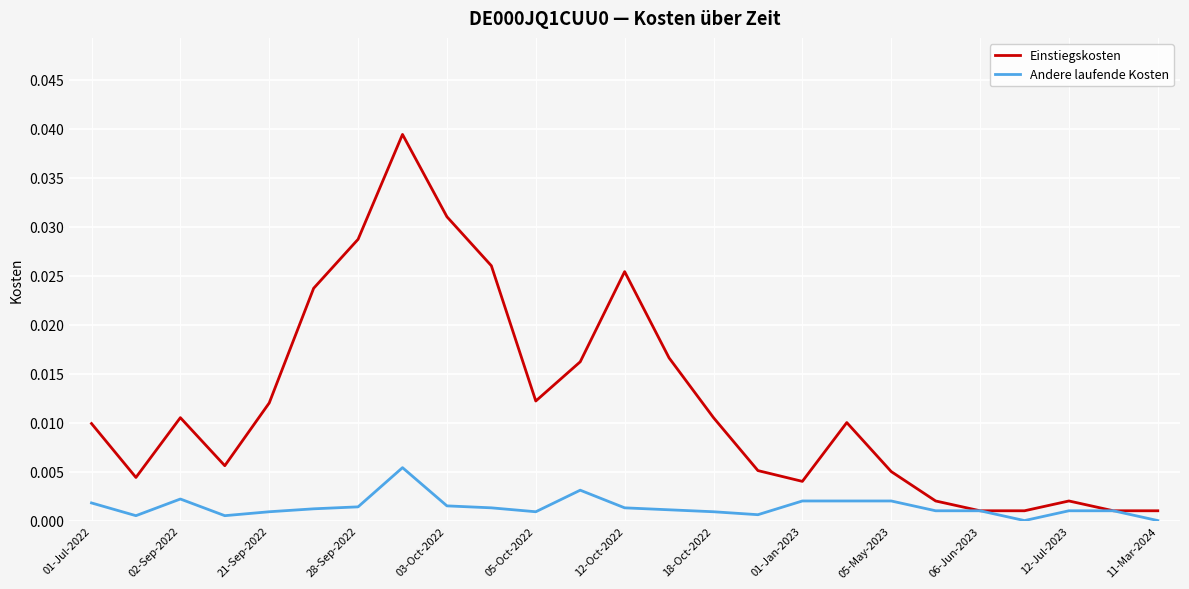

True or false: Einstiegskosten has more than 0 points higher than both neighbors.

True